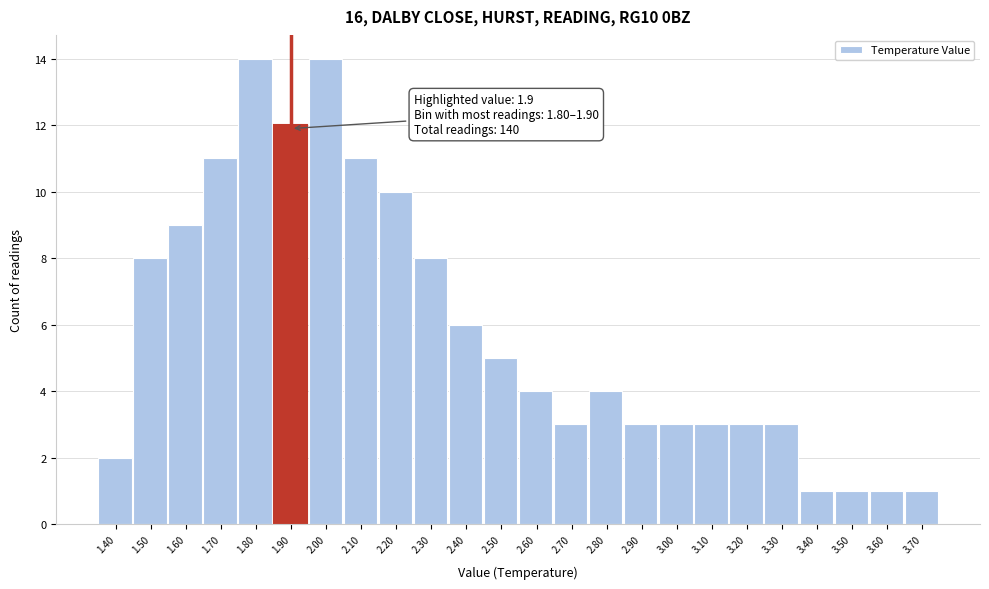

Reading right to left, extract all data points from this chart.

1	1	1	1	3	3	3	3	3	4	3	4	5	6	8	10	11	14	12	14	11	9	8	2